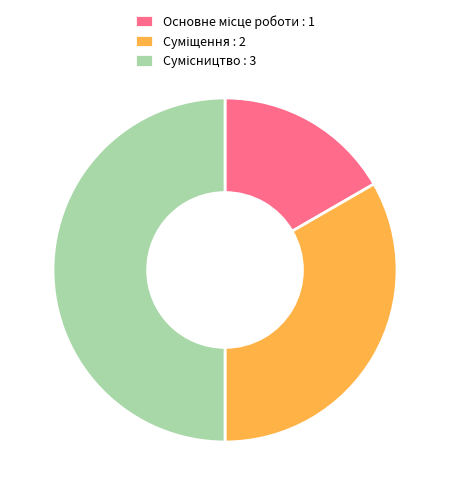

Count the number of slices in the pie.

3